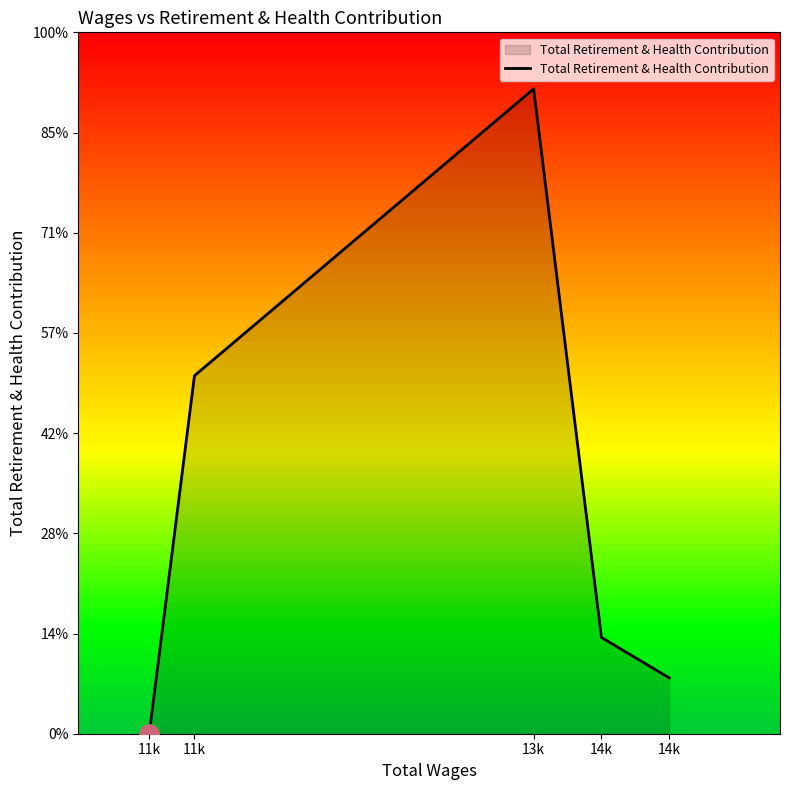

Does the chart display data point markers on the line(s)?

No